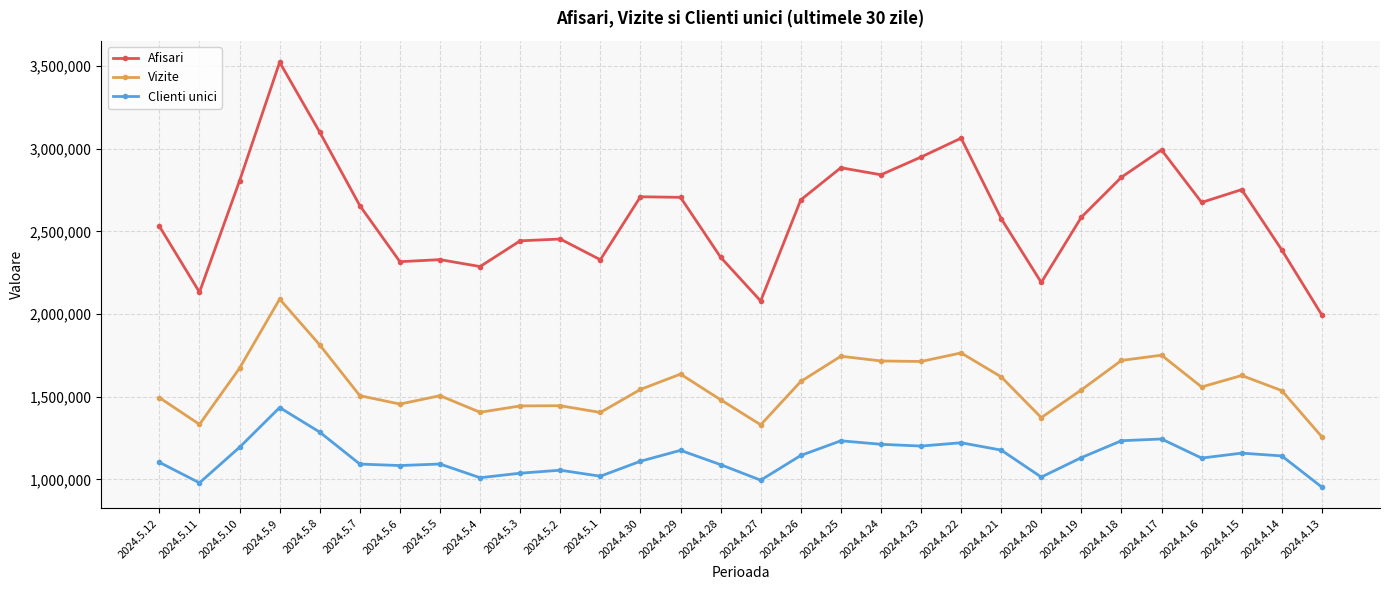

Which series has the largest range (max minus min)?

Afisari